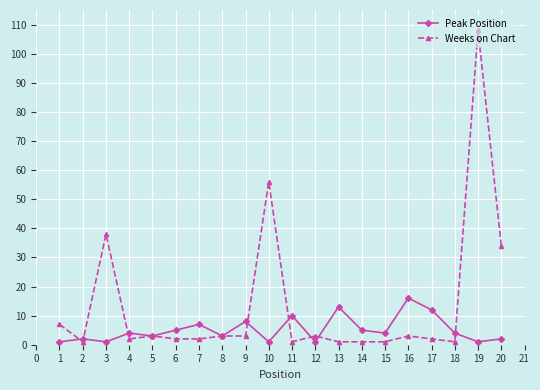

At how many categories does at least one series exceed 11?

7